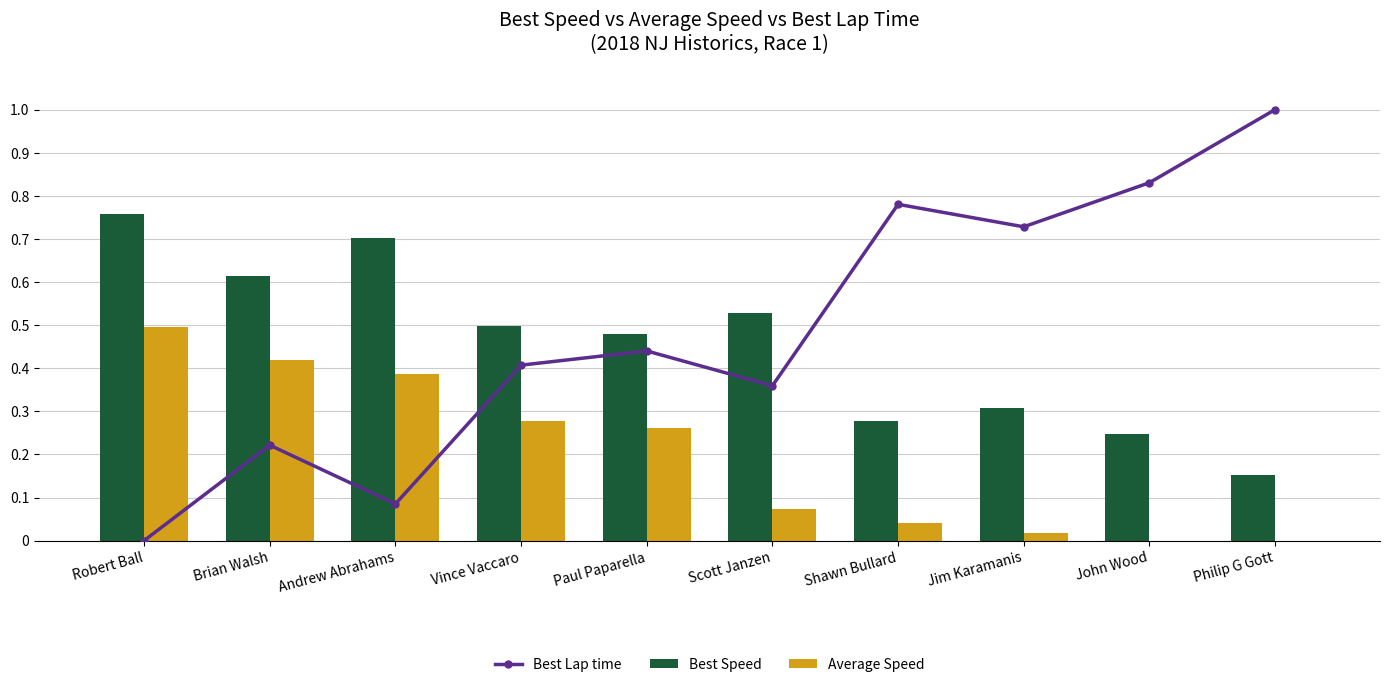

Rank the series by their maximum value, from highest to lowest.

Best Lap time, Best Speed, Average Speed